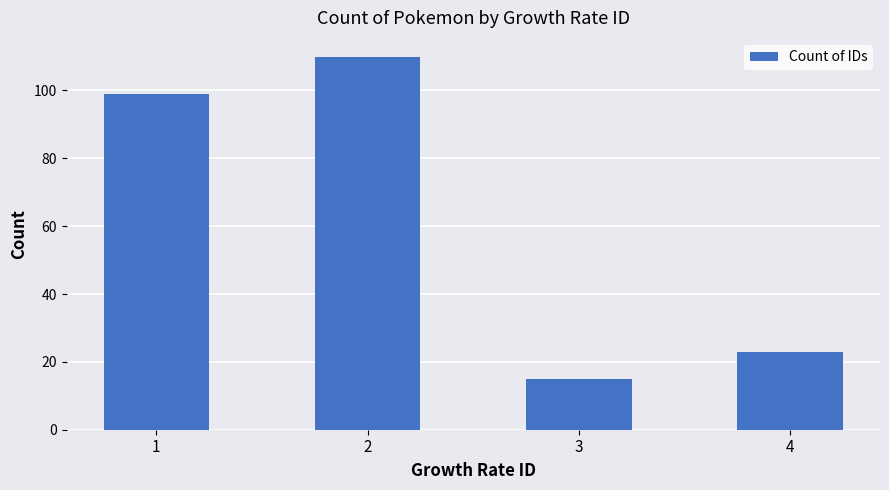

Where is the data nearest to the value 62?

1